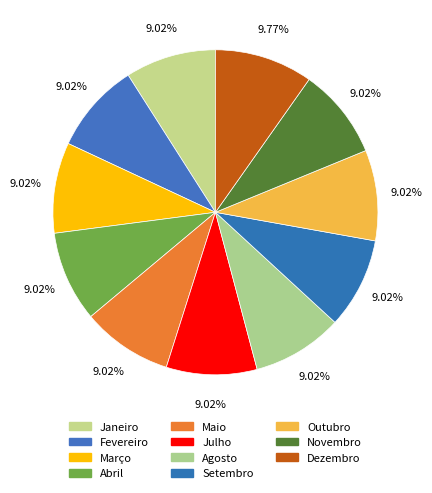

To the nearest percent, what is the combined percentage of Janeiro and Abril?

18%